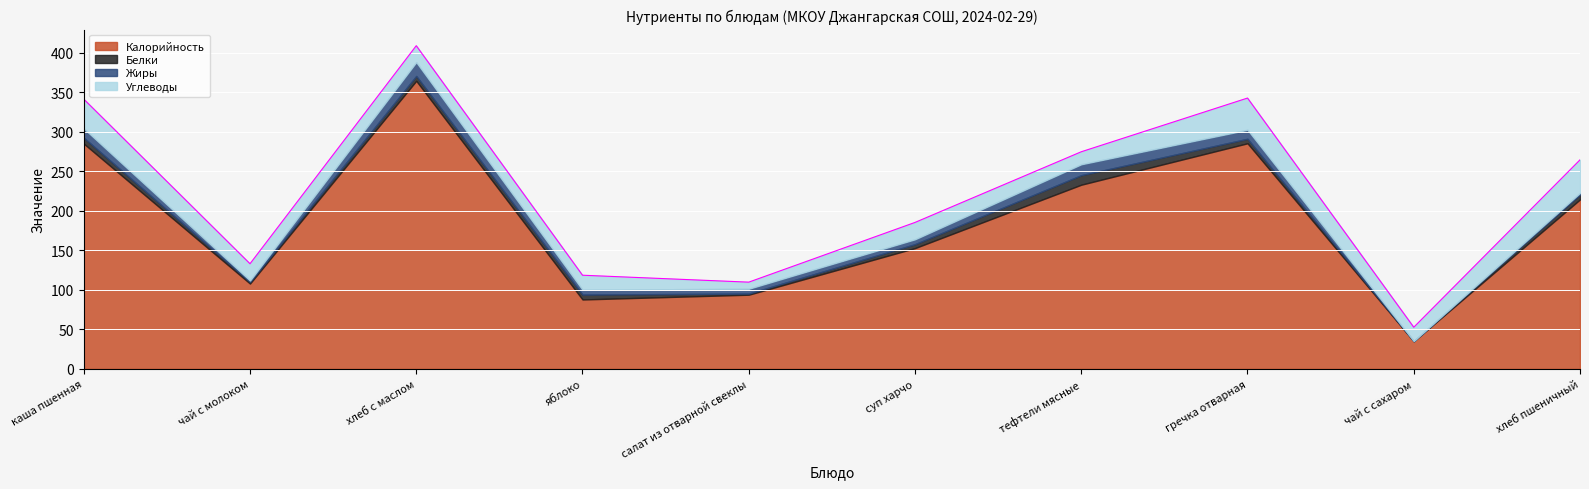

List the series in order of their peak value, highest first.

Калорийность, Углеводы, Жиры, Белки